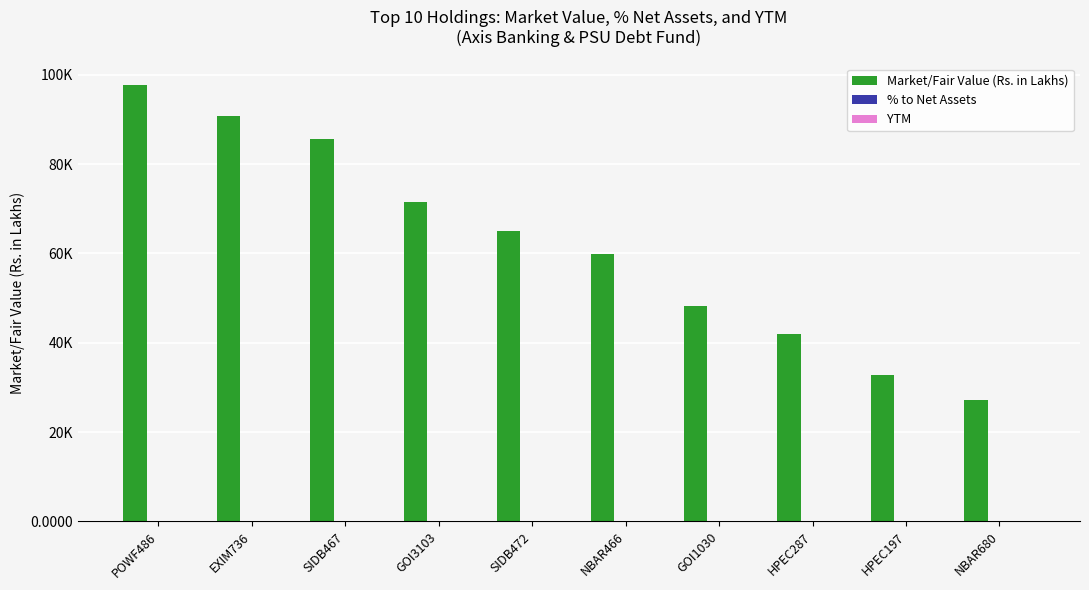

Are the bars grouped side by side (vs. stacked)?

Yes